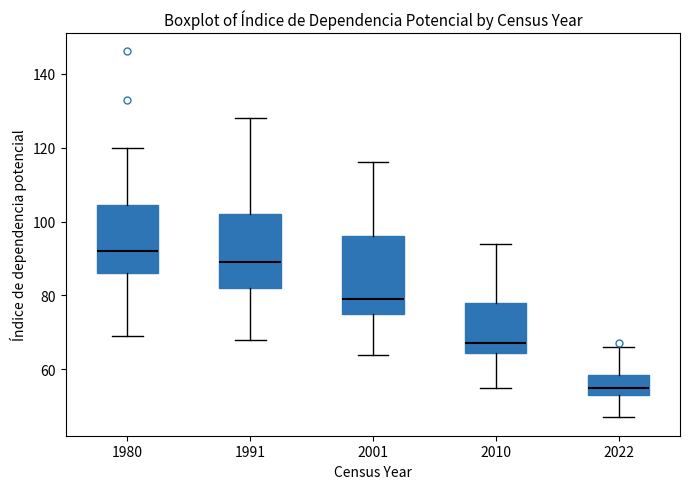

Reading left to right, transcribe this box plot: for each box, give where its median line is, the range the box spans, and where its two whiskers end, as read against the y-axis. The values are not printed on the chart, so give them approximately, as read against the axis.

1980: median 92, box 86 to 104, whiskers 70 to 120
1991: median 90, box 82 to 102, whiskers 68 to 128
2001: median 80, box 76 to 96, whiskers 64 to 116
2010: median 68, box 64 to 78, whiskers 56 to 94
2022: median 56, box 54 to 58, whiskers 48 to 66